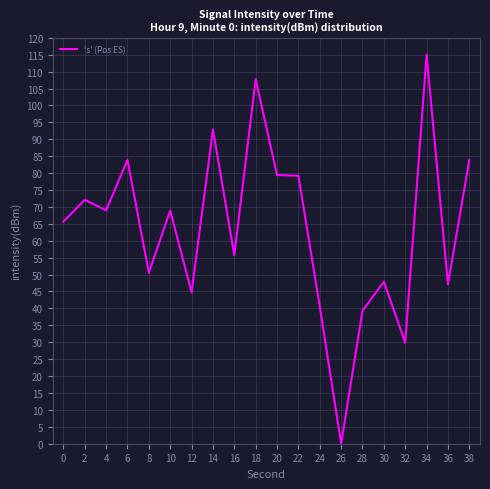

Is it true that the value at 38 is 138.6?

False